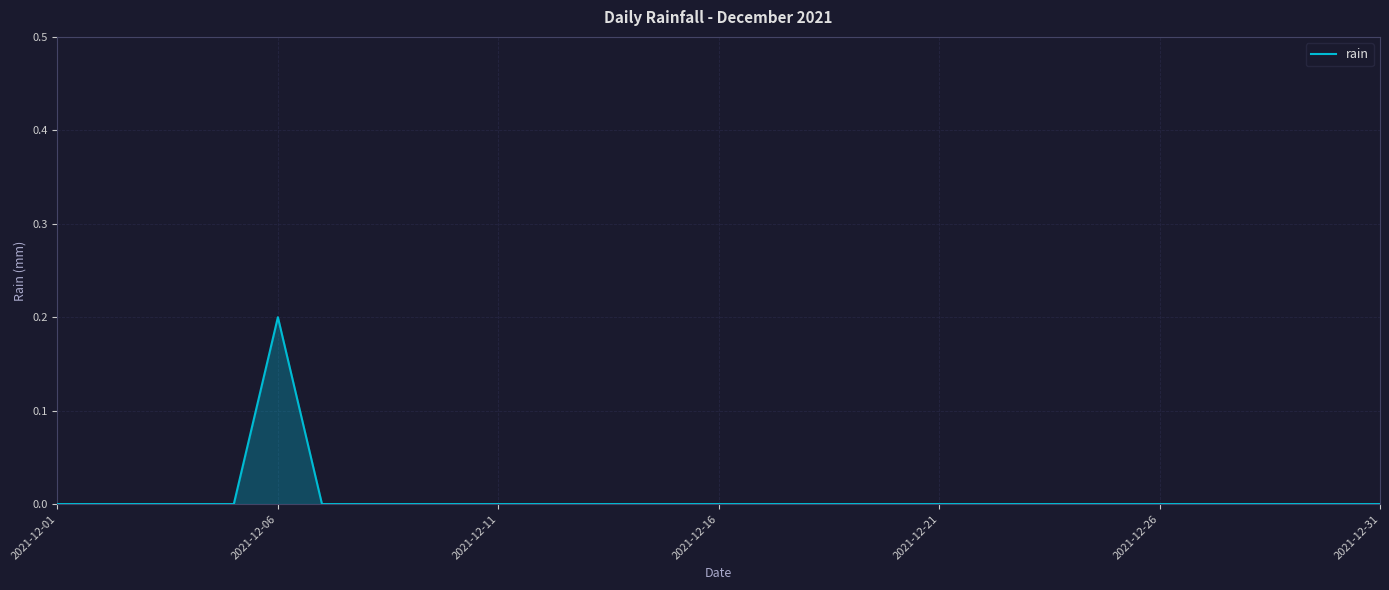

Is it true that the value at 2021-12-26 is 0.0?

True